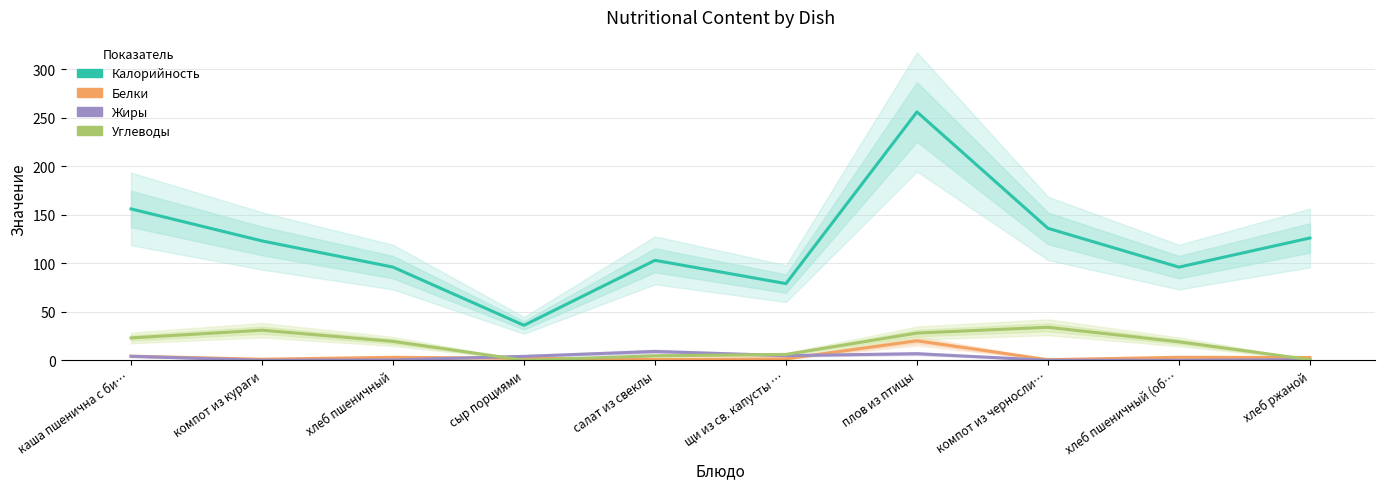

Rank the series by their maximum value, from highest to lowest.

Калорийность, Углеводы, Белки, Жиры